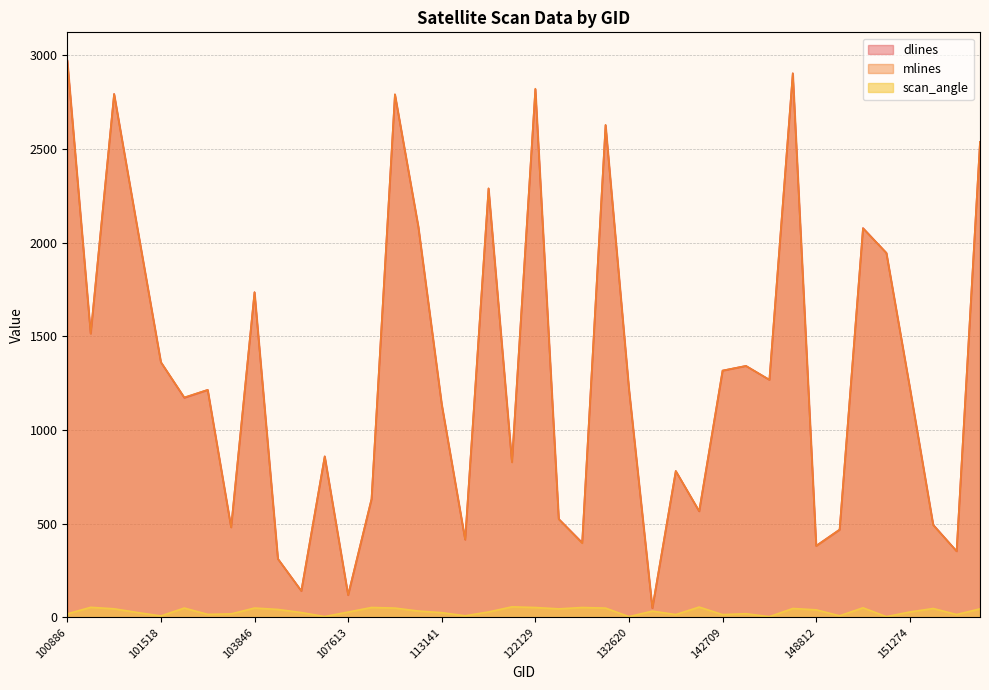

What are all the series names shown in the legend?

dlines, mlines, scan_angle